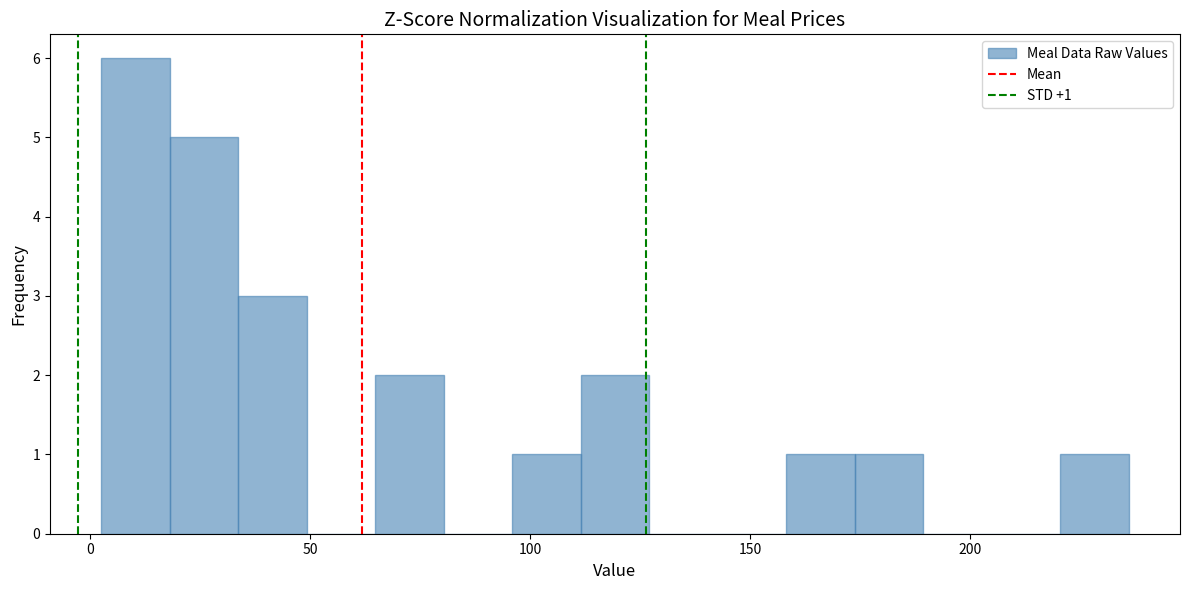

Read against the x-axis, roughly where is the centre of the tallest bar?

10